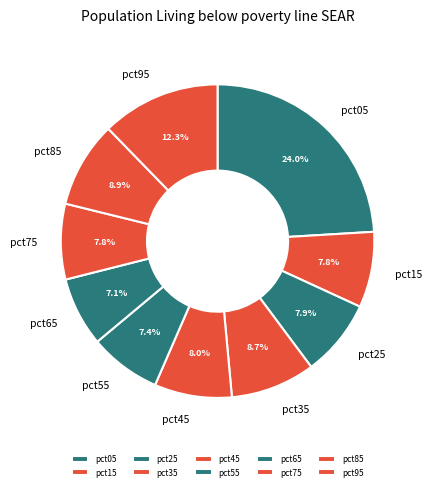

Is there a majority slice in this chart?

No